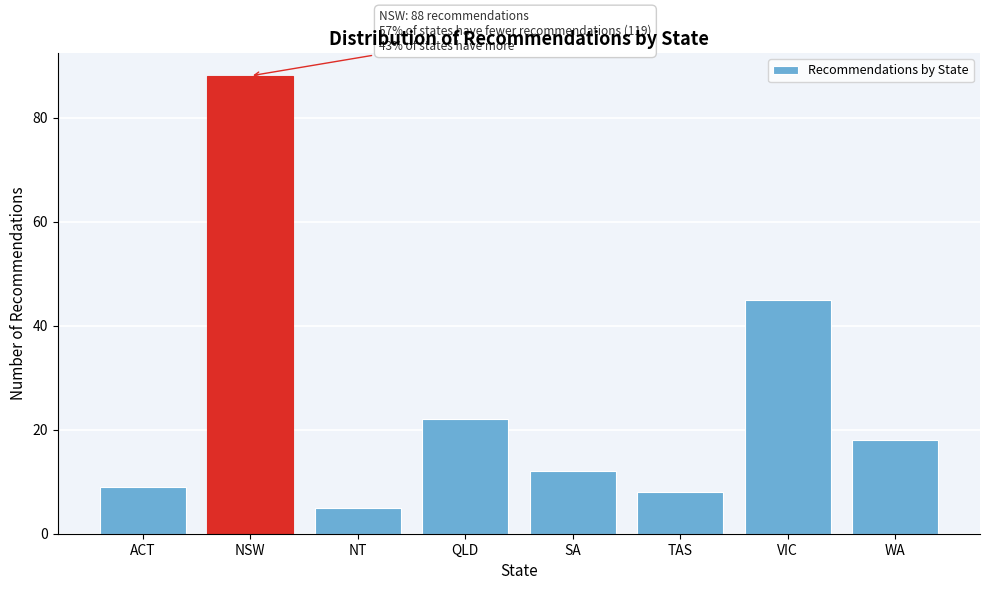

Reading right to left, list all the values displayed in this chart.

18	45	8	12	22	5	88	9